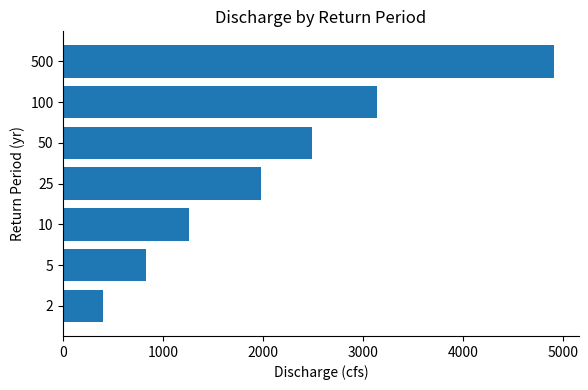

Approximately how many times larger is the value at 5 compared to 50?

0.3